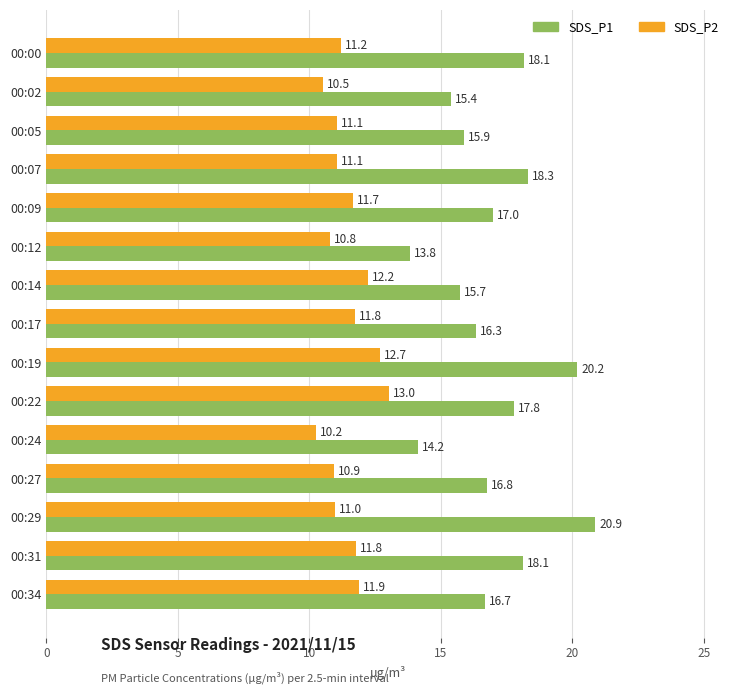

What is the difference between the maximum and minimum values in the SDS_P1 series?

7.1